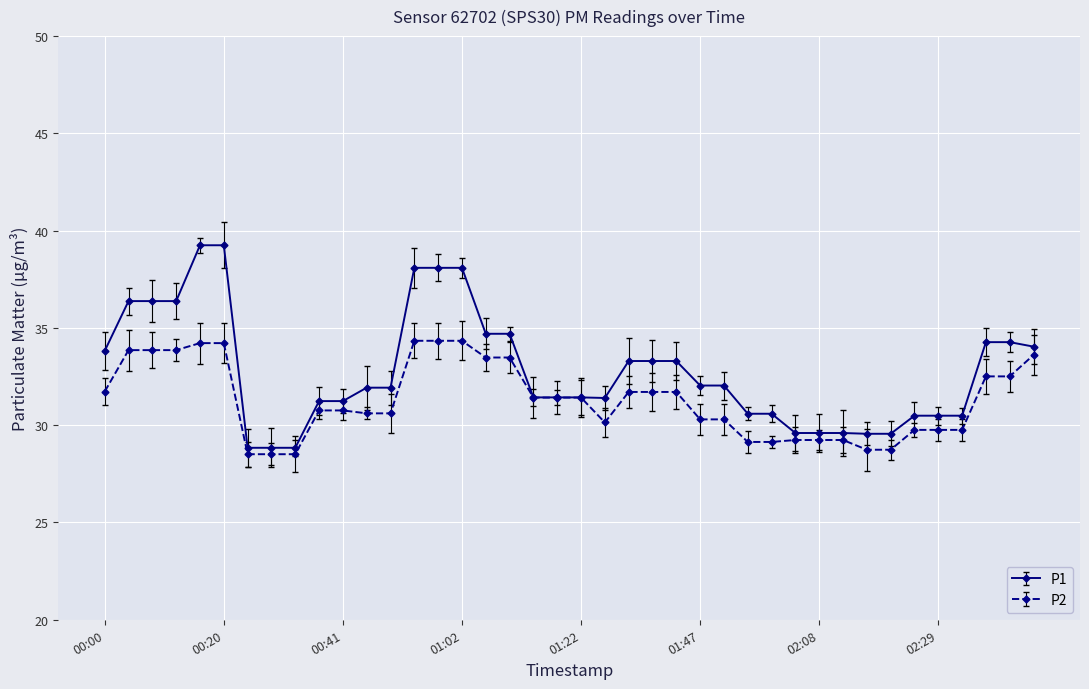

Rank the series by their maximum value, from lowest to highest.

P2, P1